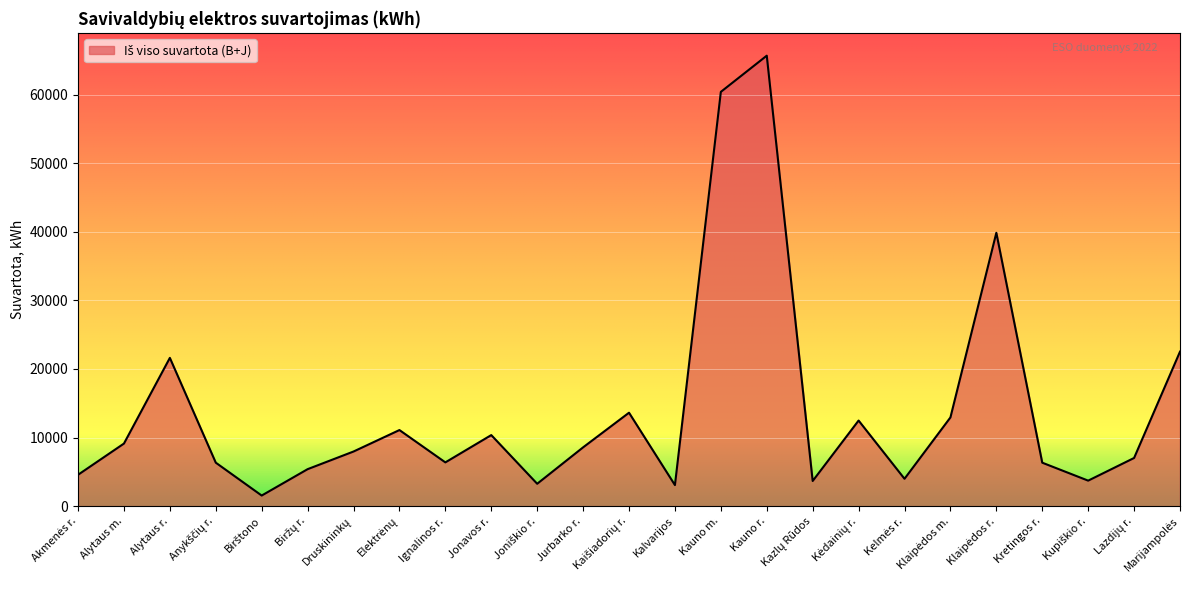

What is the minimum value shown in the chart?

1539.7